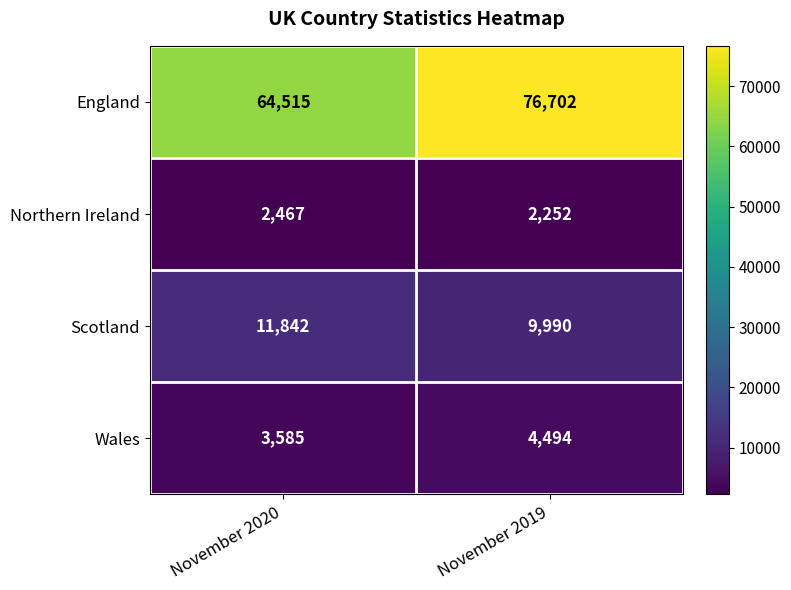

Rank the series at November 2020 from highest to lowest value.

England, Scotland, Wales, Northern Ireland